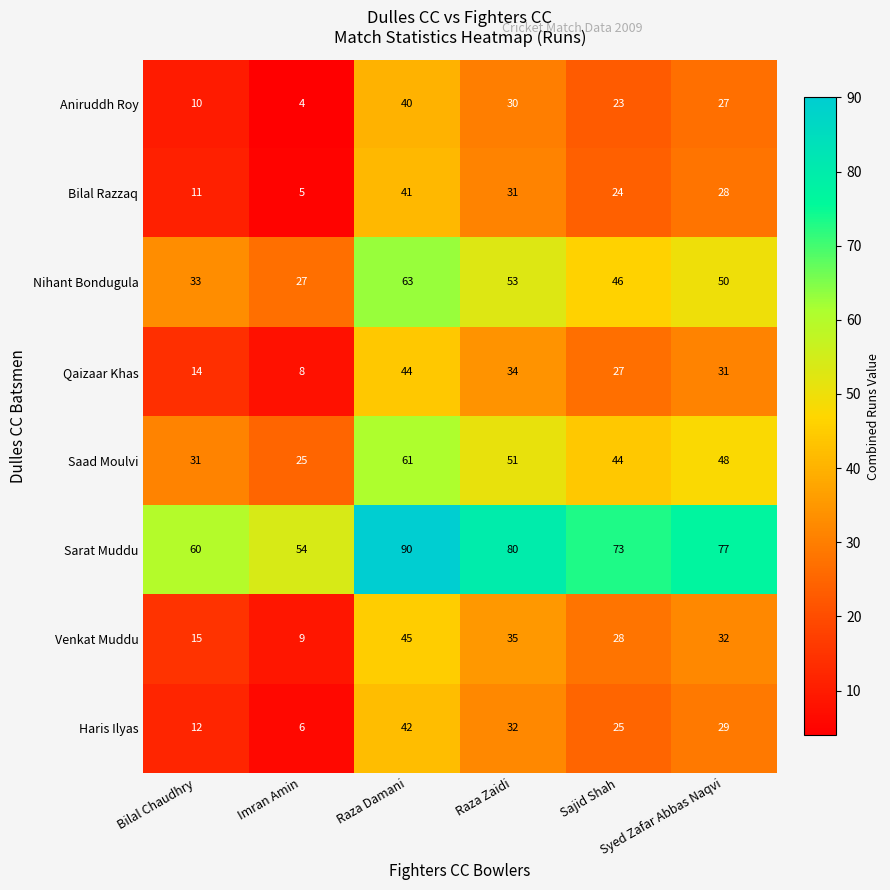

At how many categories does at least one series exceed 76?

3